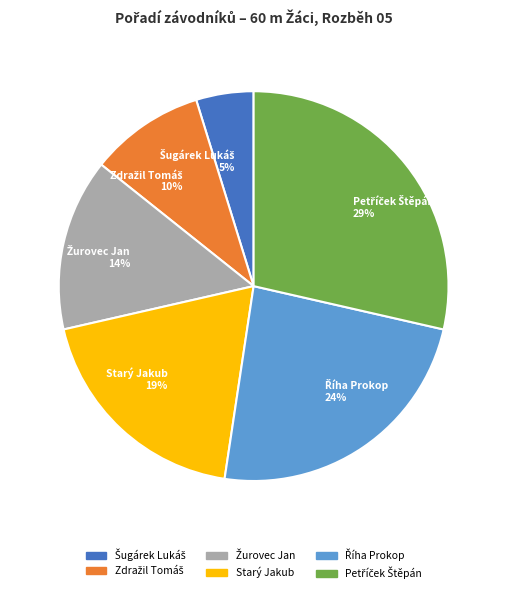

Does any single category account for the majority?

No